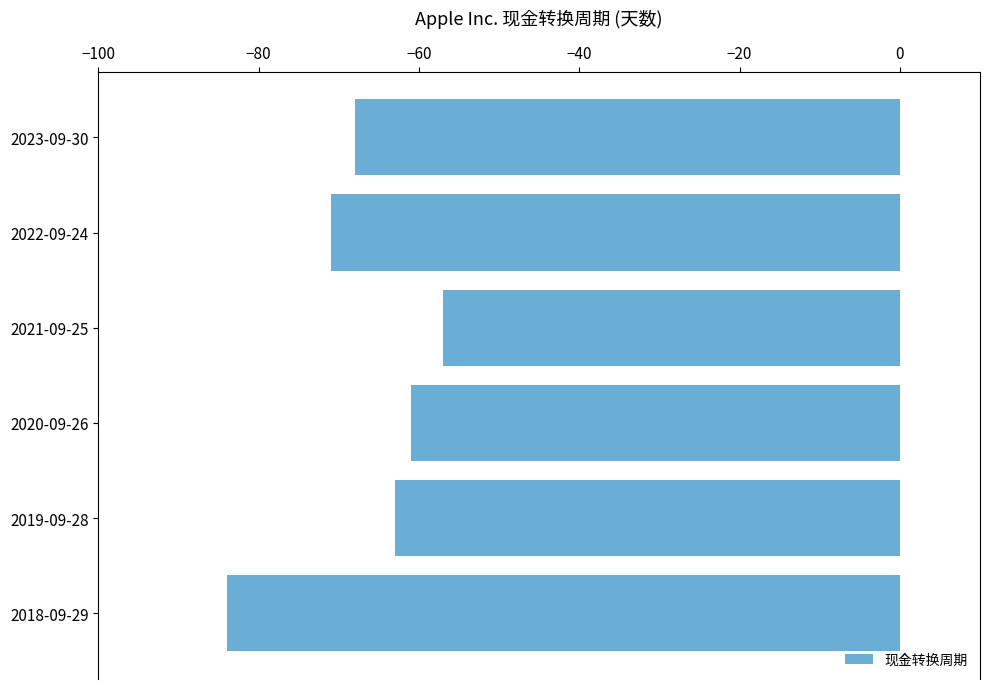

What is the label of the 1st bar from the top?

2023-09-30